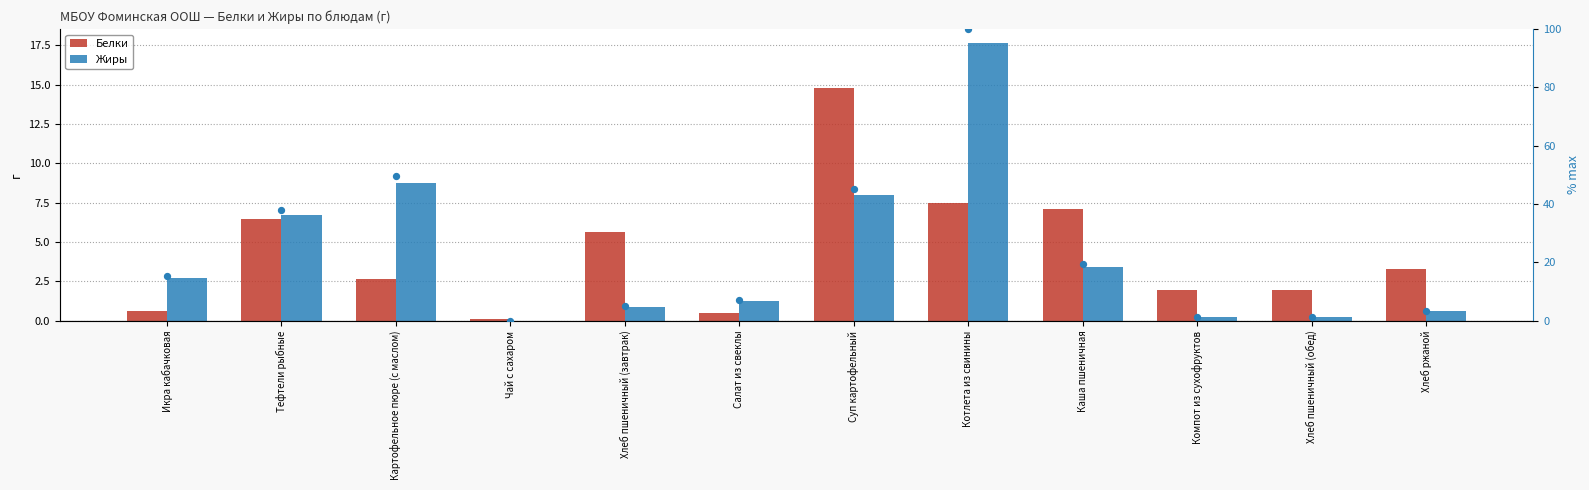

Which series has the widest spread of Y values?

Жиры (% от макс.)